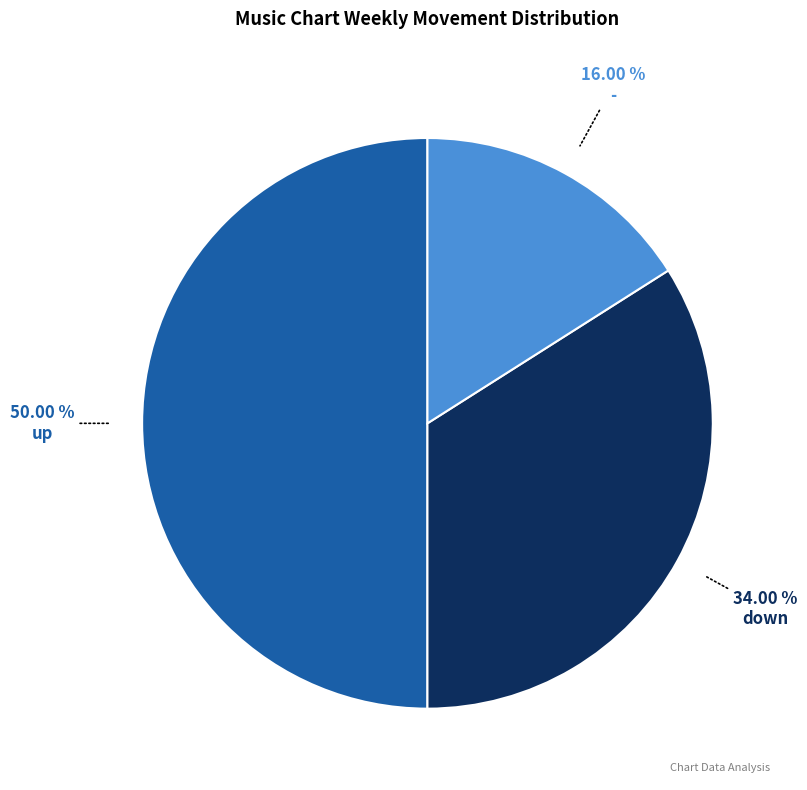

To the nearest percent, what is the difference between the largest and smallest slice percentages?

34%